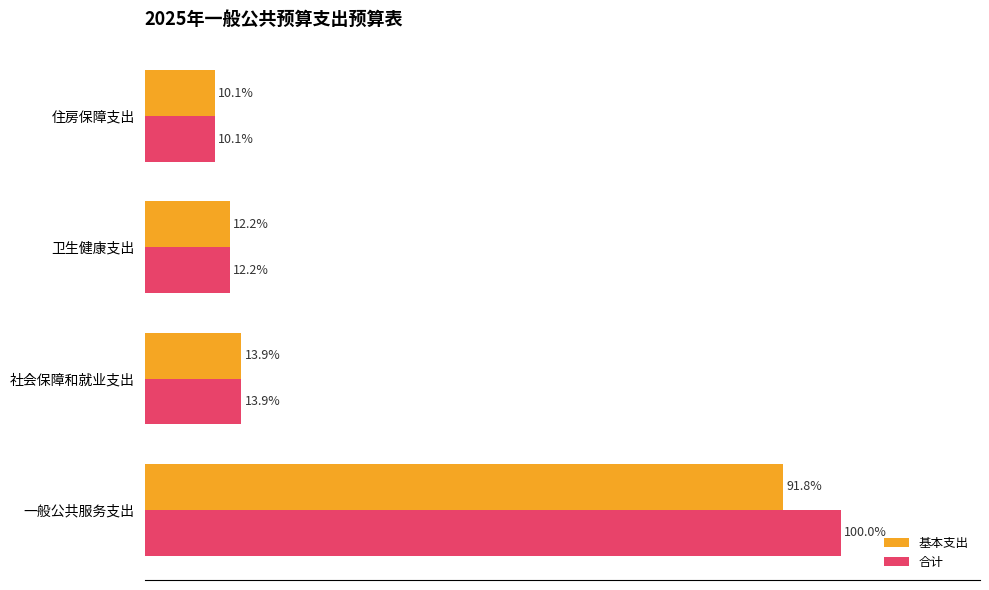

Is the value of 合计 at 卫生健康支出 greater than the value of 基本支出 at 社会保障和就业支出?

No